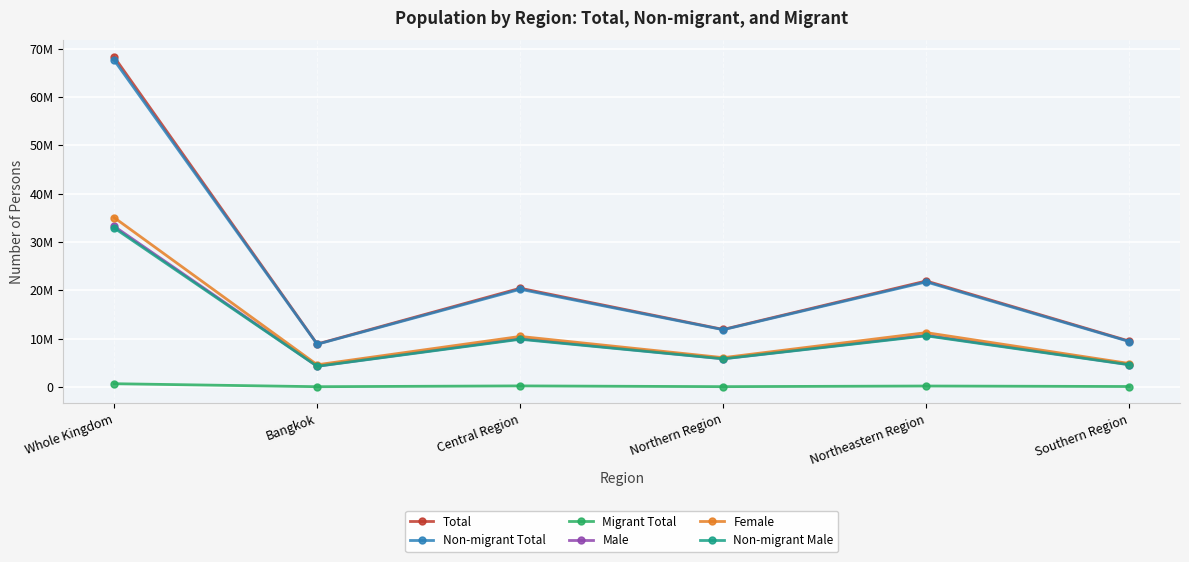

What is the label of the 1st point from the right?

Southern Region